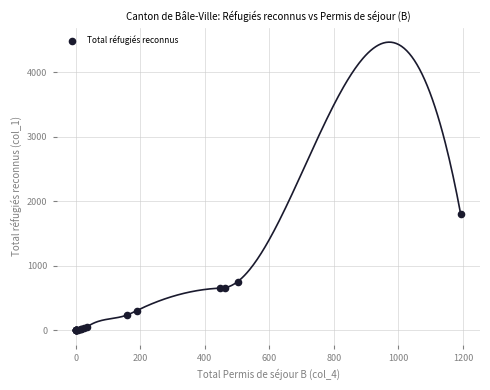

What Y value in the scatter plot is closest to 899?

759